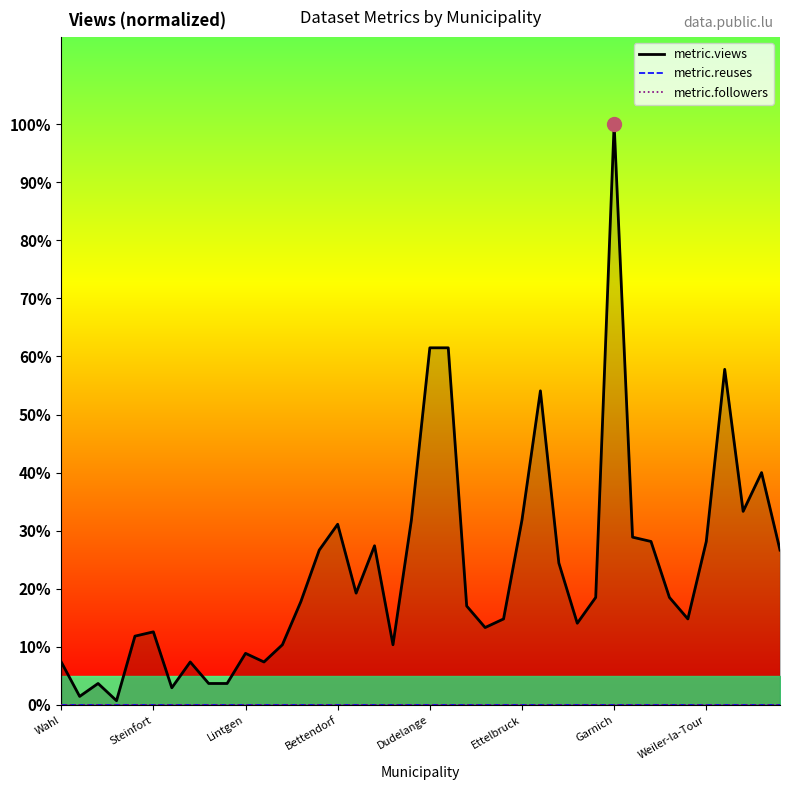

How many lines are shown in the chart?

3